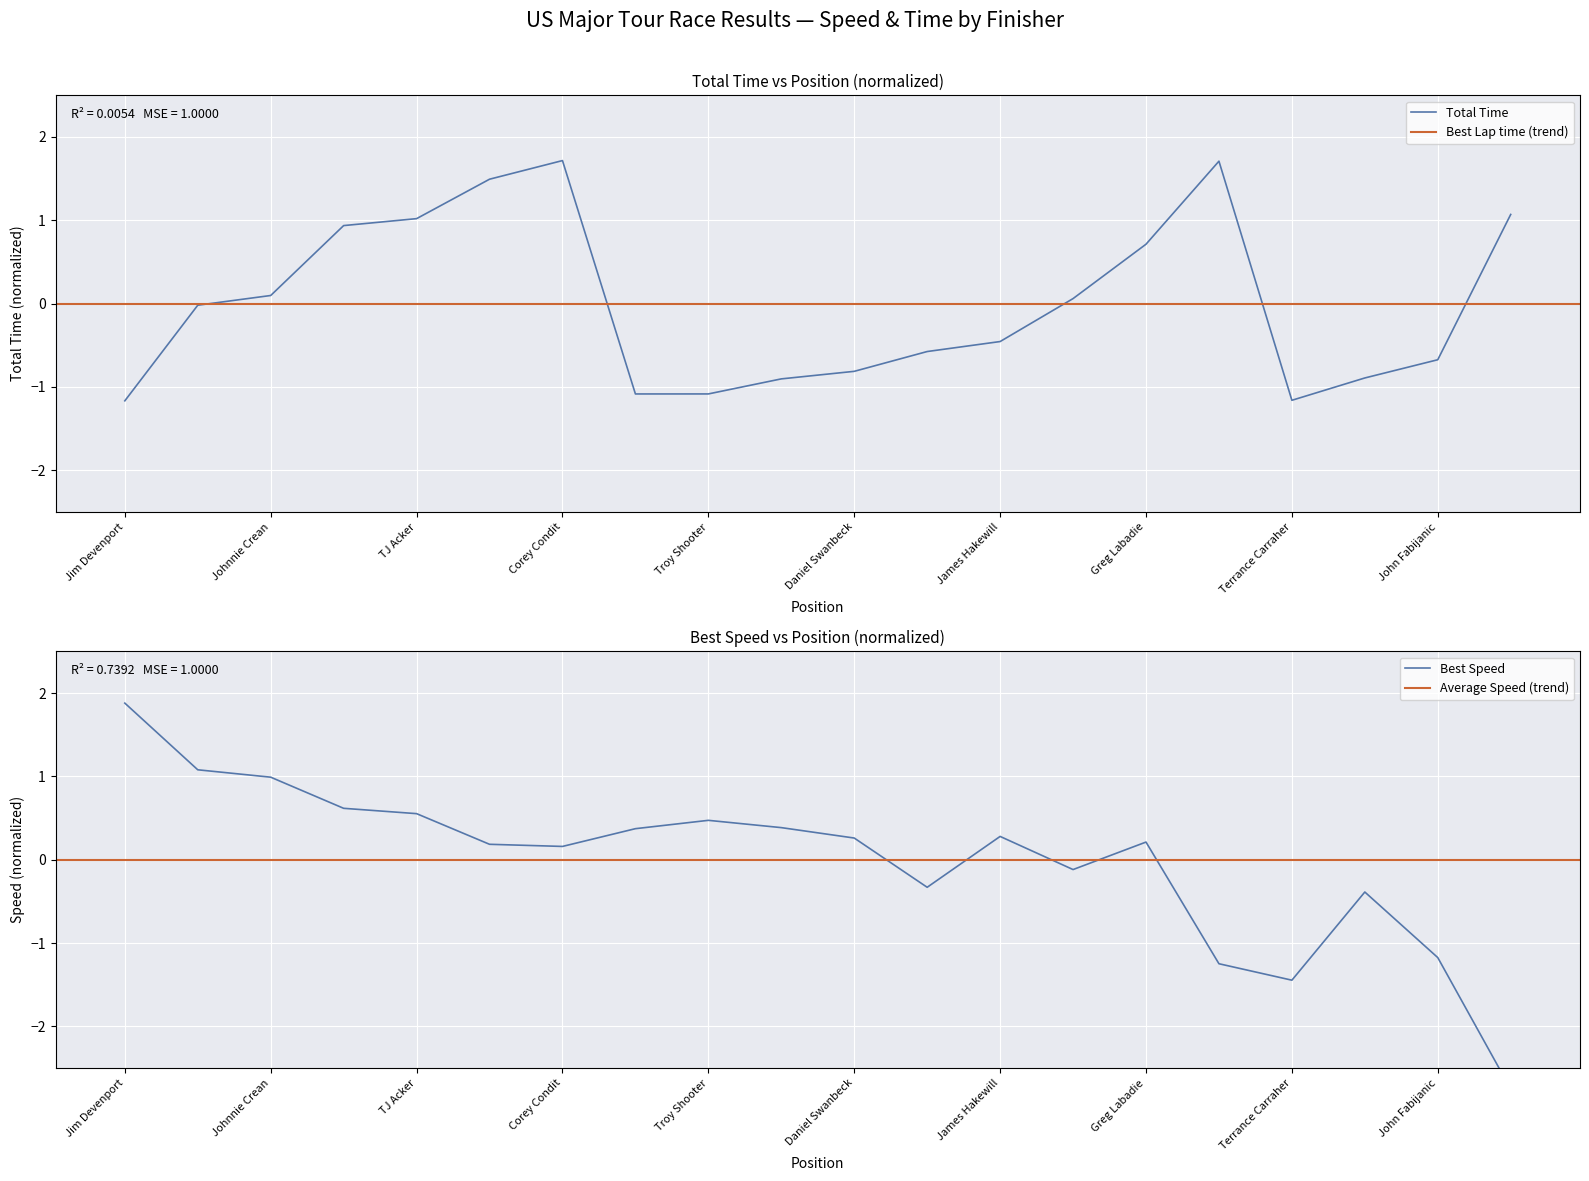

Rank the series by their average value, from highest to lowest.

Best Lap time, Total Time